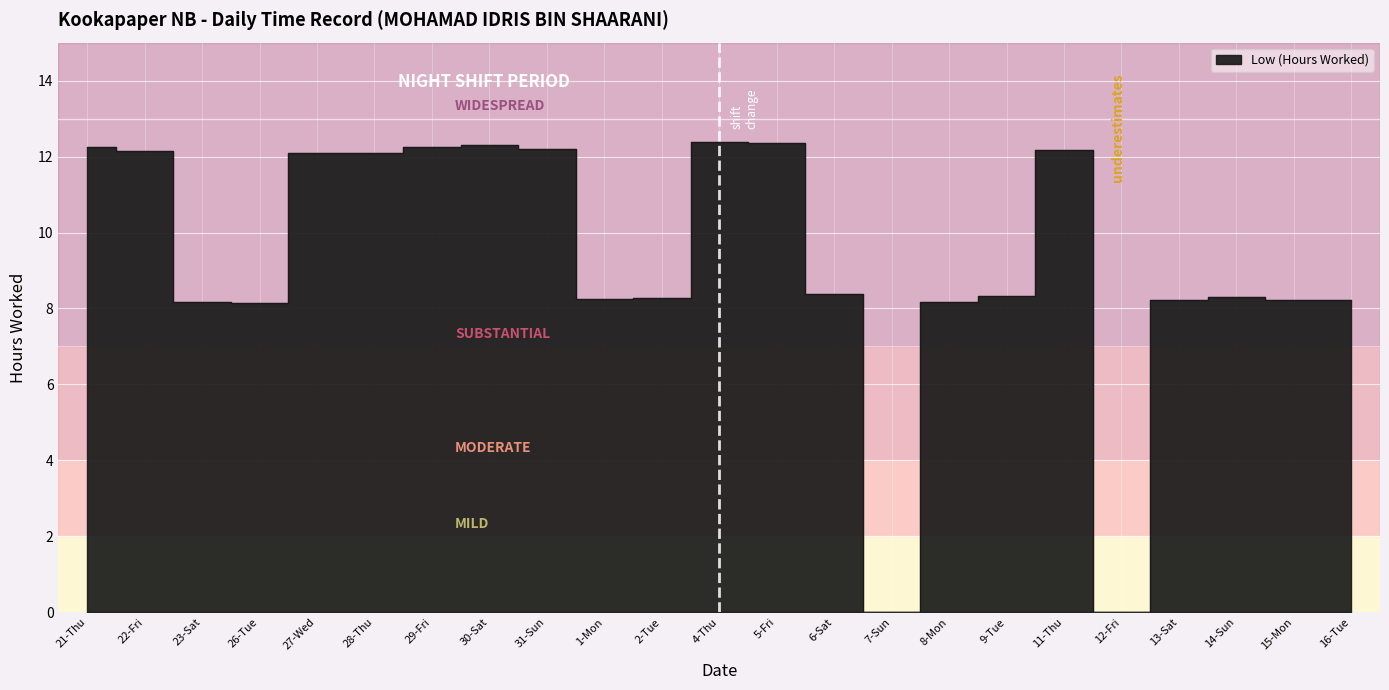

What is the change in value from 4-Thu to 16-Tue?

-4.2